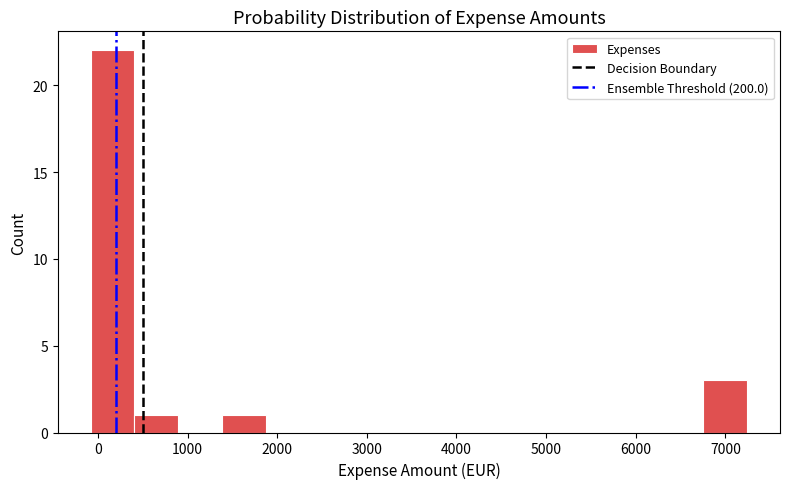

Over which range of the x-axis is the bar tallest?

-100 to 400